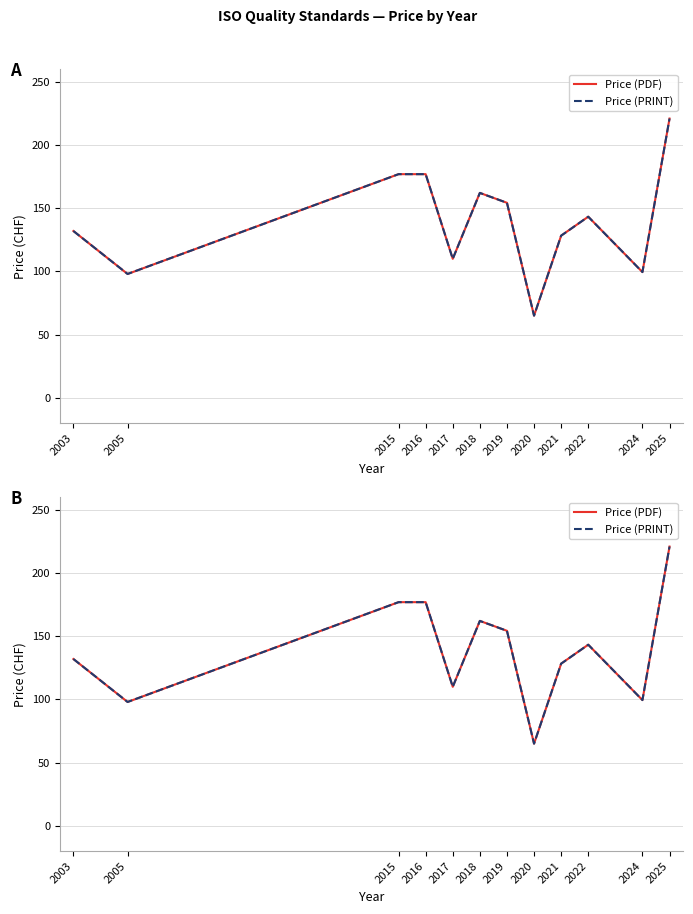

What is the value of the Price (PDF) point at the 11th from the left?

99.5